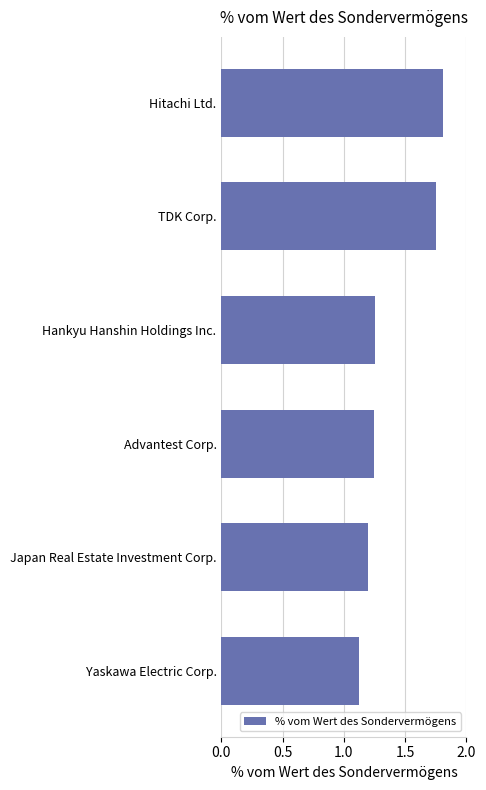

Which category has the highest value across all series?

Hitachi Ltd.